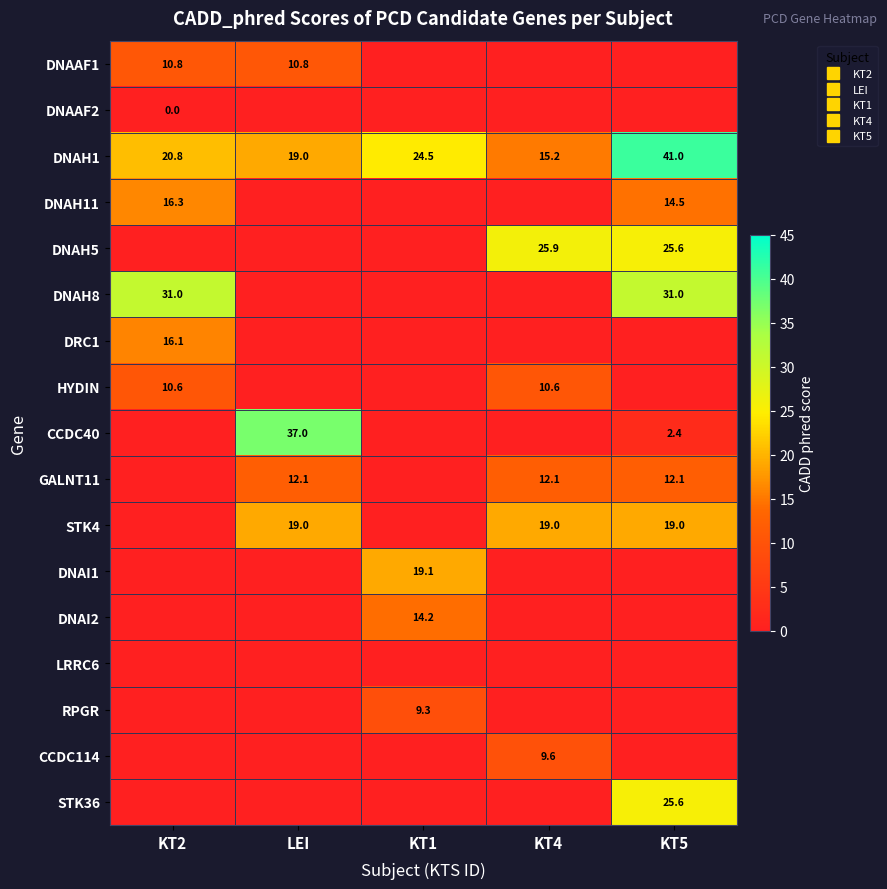

What is the spread (max minus min) of values at KT4?

25.9